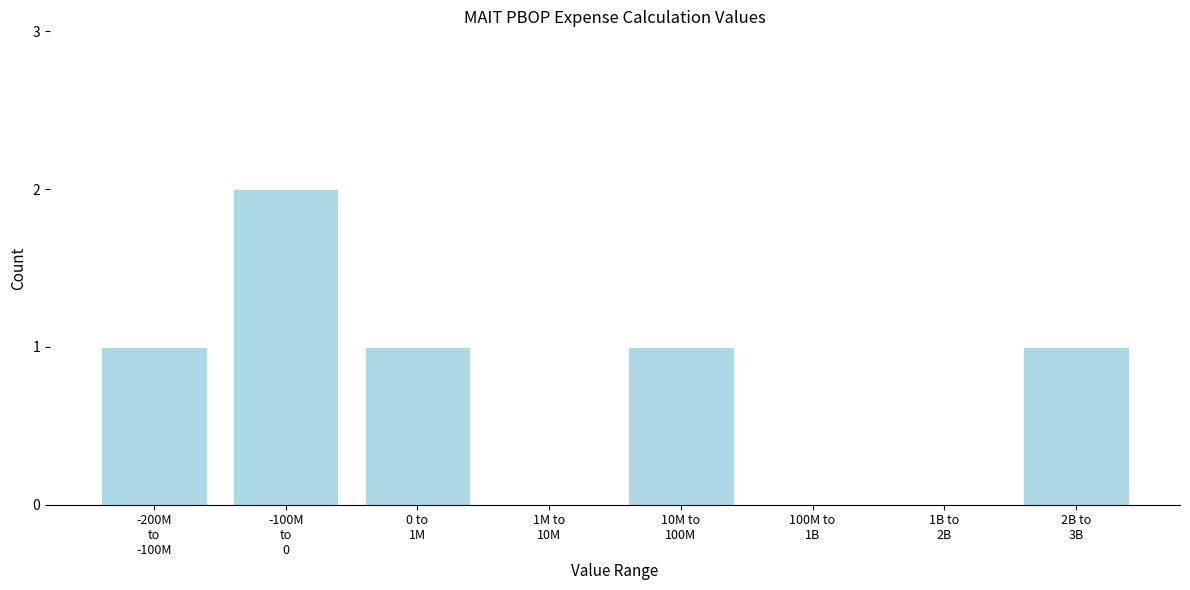

What is the sum of all values?

6